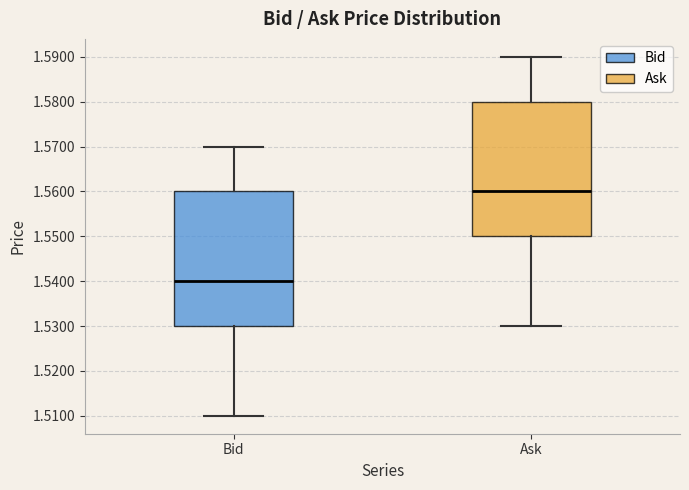

Reading left to right, read every box against the y-axis: the position of its median line, the range the box covers, and the ends of its whiskers. The values are not printed on the chart, so give them approximately, as read against the axis.

Bid: median 1.54, box 1.53 to 1.56, whiskers 1.51 to 1.57
Ask: median 1.56, box 1.55 to 1.58, whiskers 1.53 to 1.59